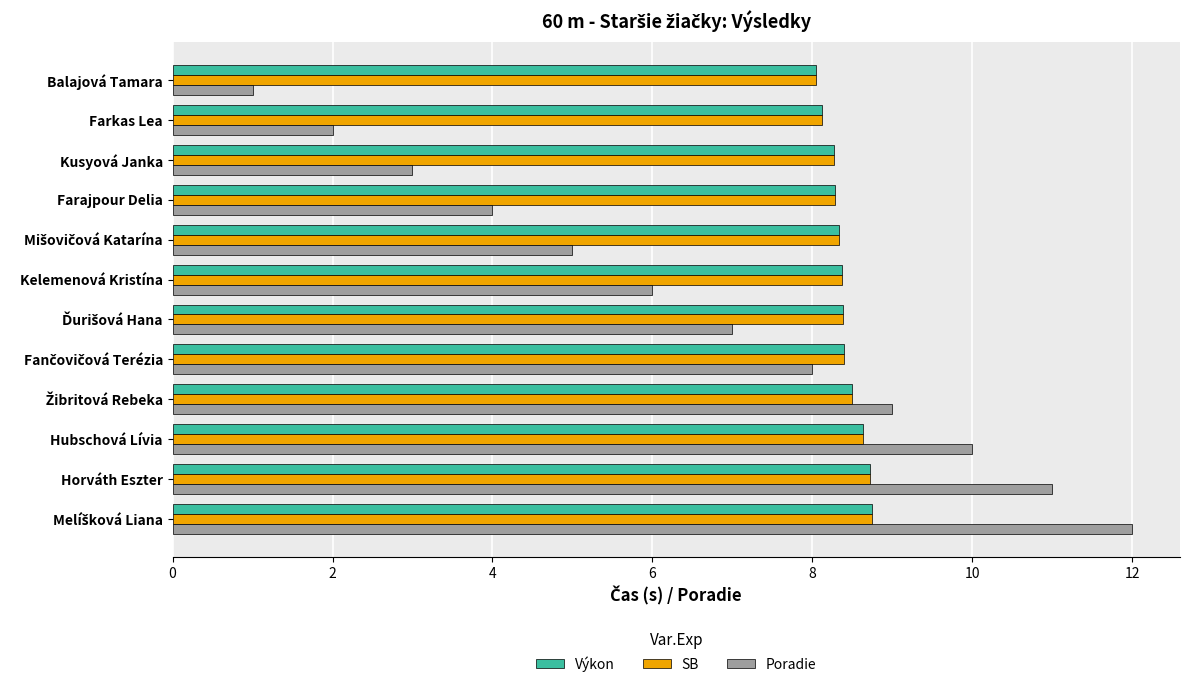

What is the minimum value for Poradie?

1.0